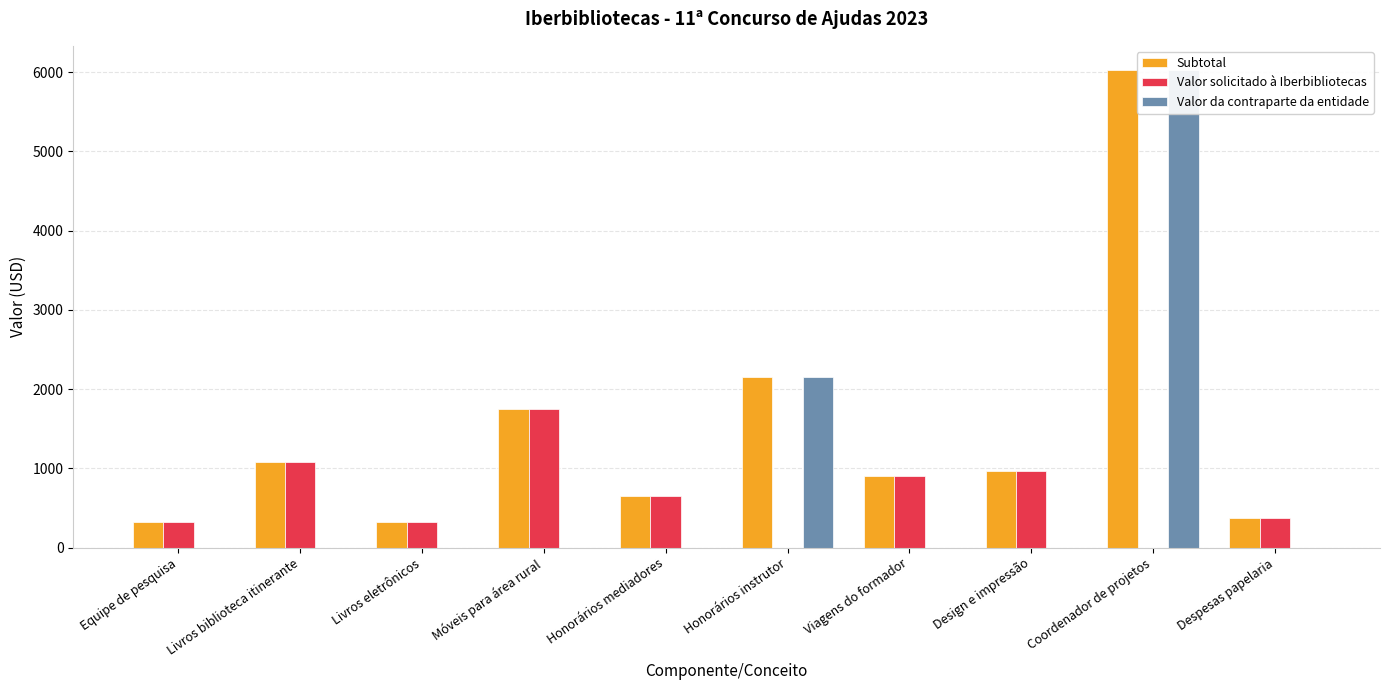

What is the total value across all series at Coordenador de projetos?

12063.8